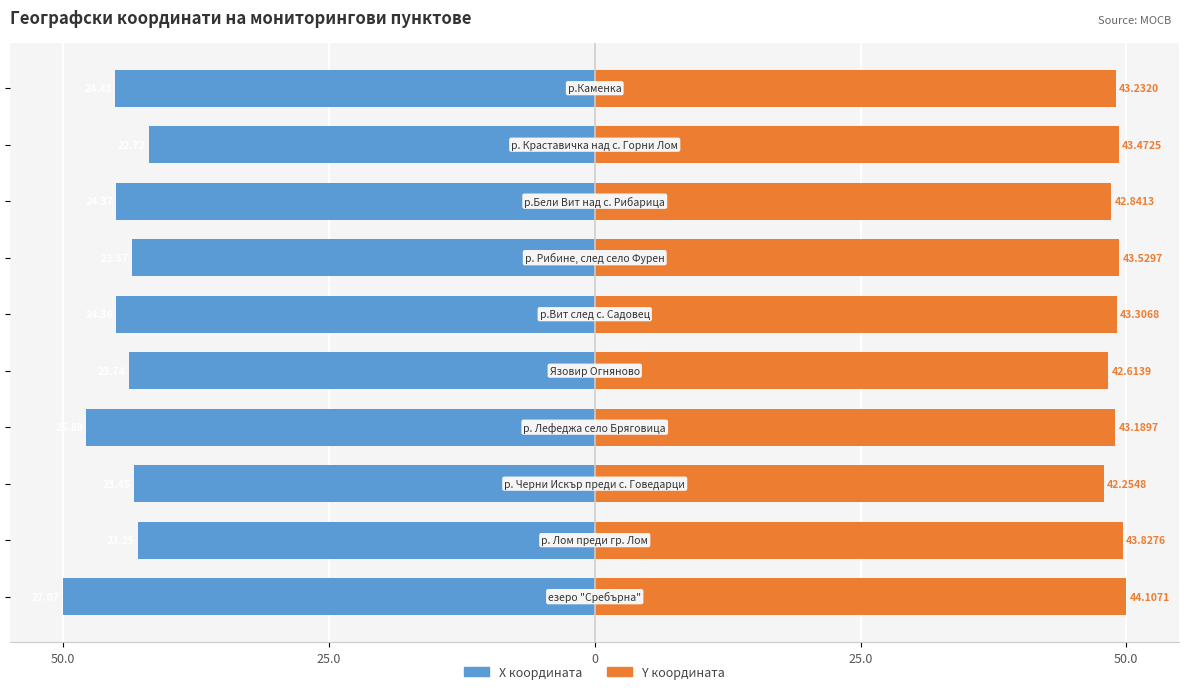

What is the difference between the highest and lowest values at 50.0?

100.0